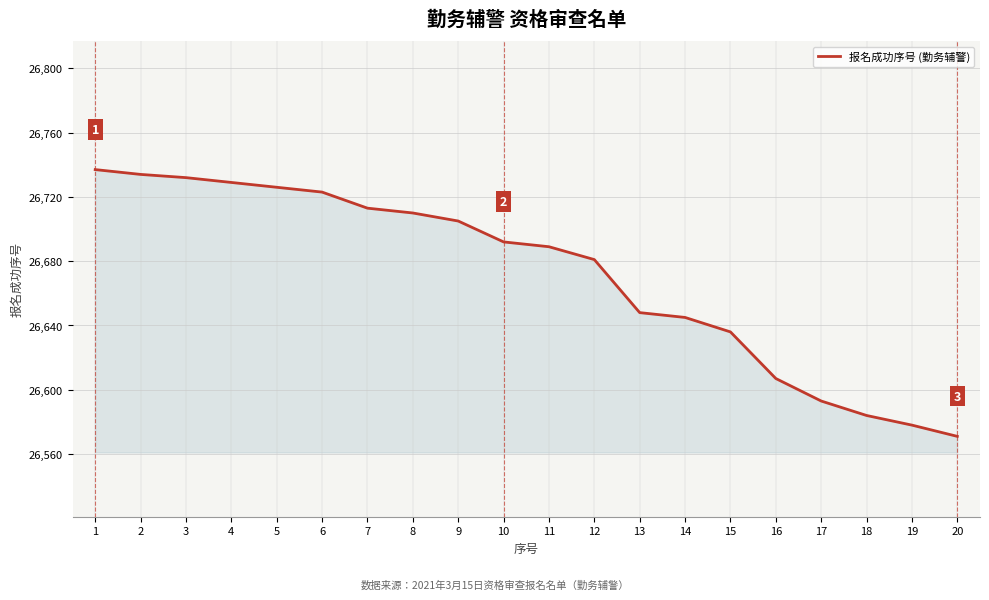

True or false: the data shows 46005 at 15.

False